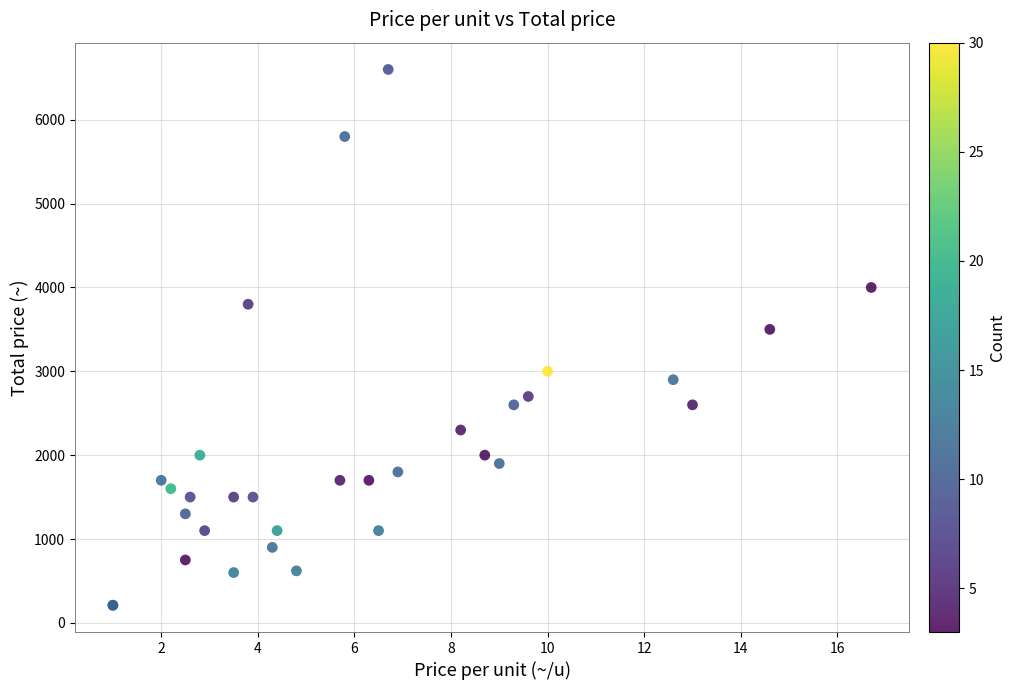

What Y value in the scatter plot is closest to 3405?

3500